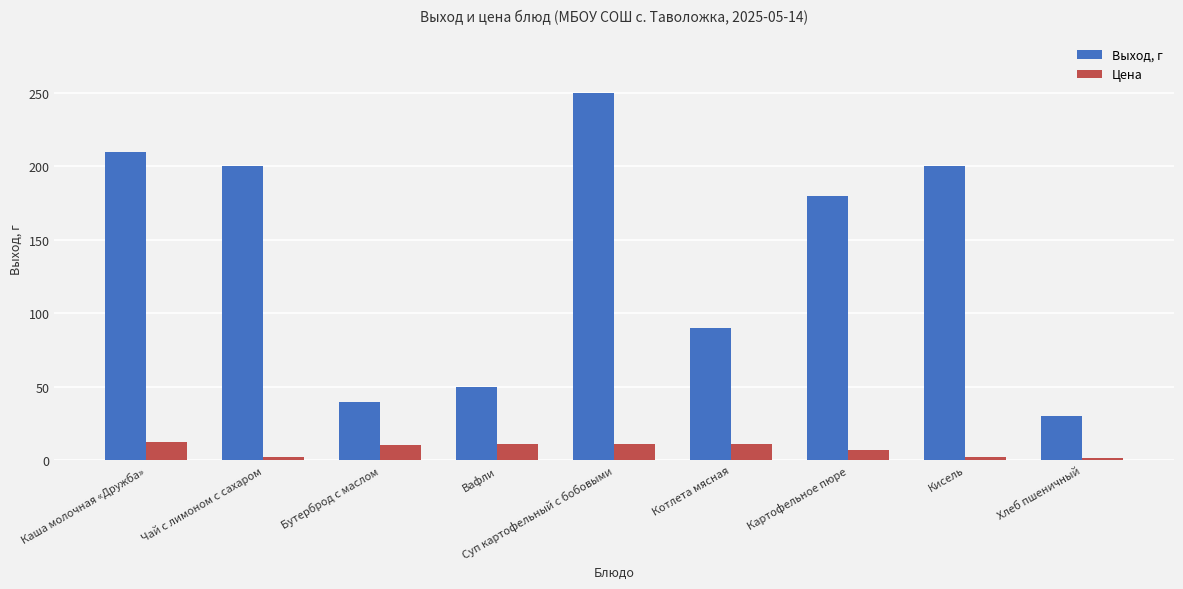

How many groups of bars are there?

9